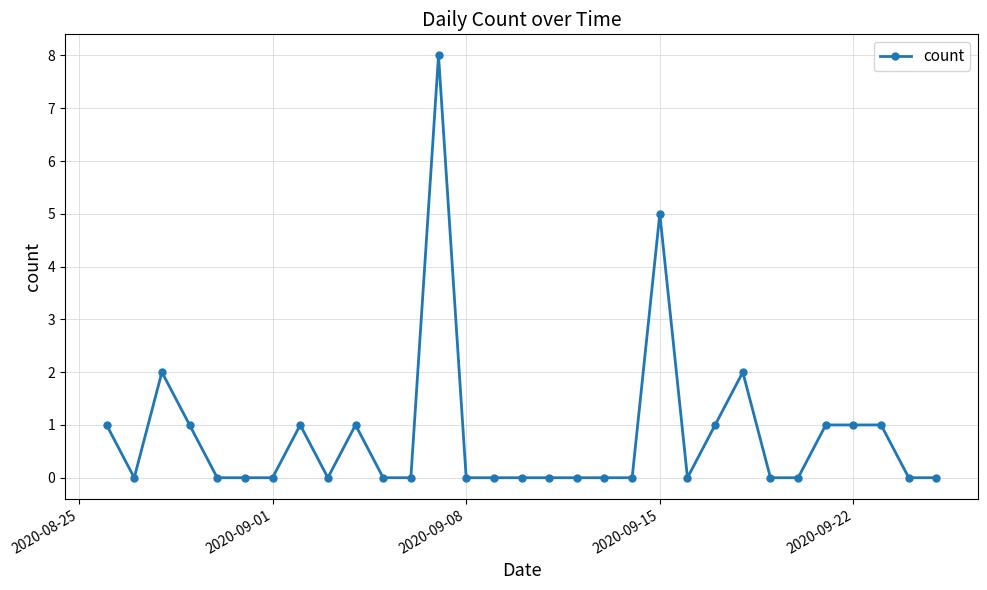

What is the maximum value shown in the chart?

8